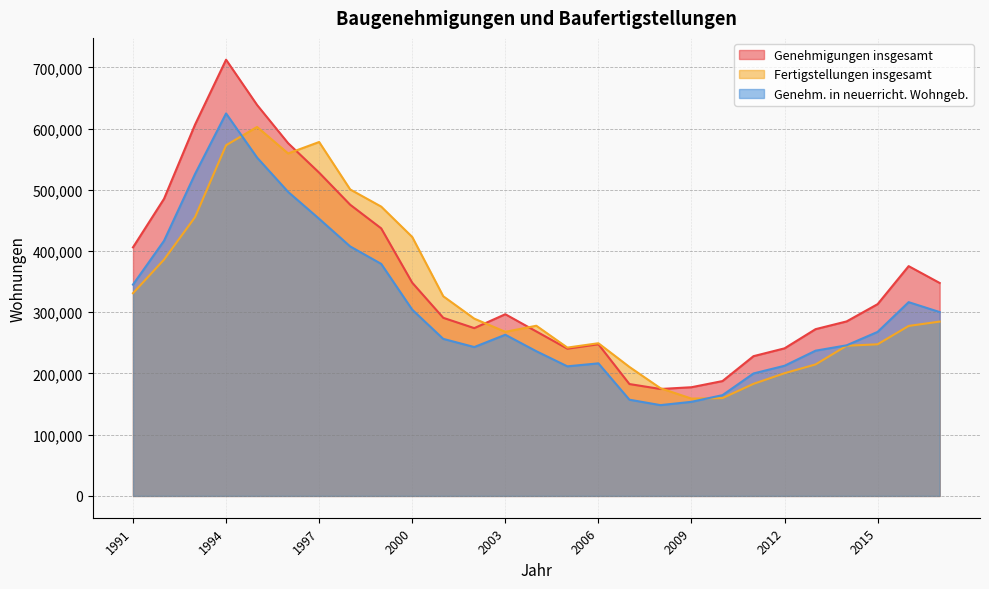

At which label is Genehmigungen insgesamt closest to 443663?

1999